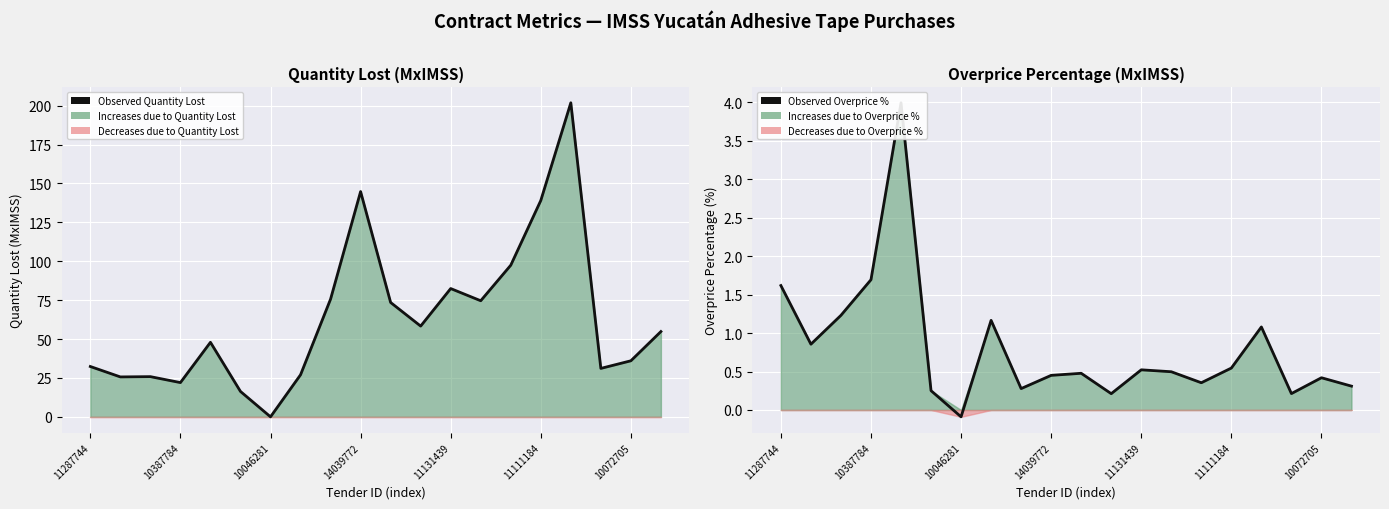

What is the greatest value displayed?

201.8